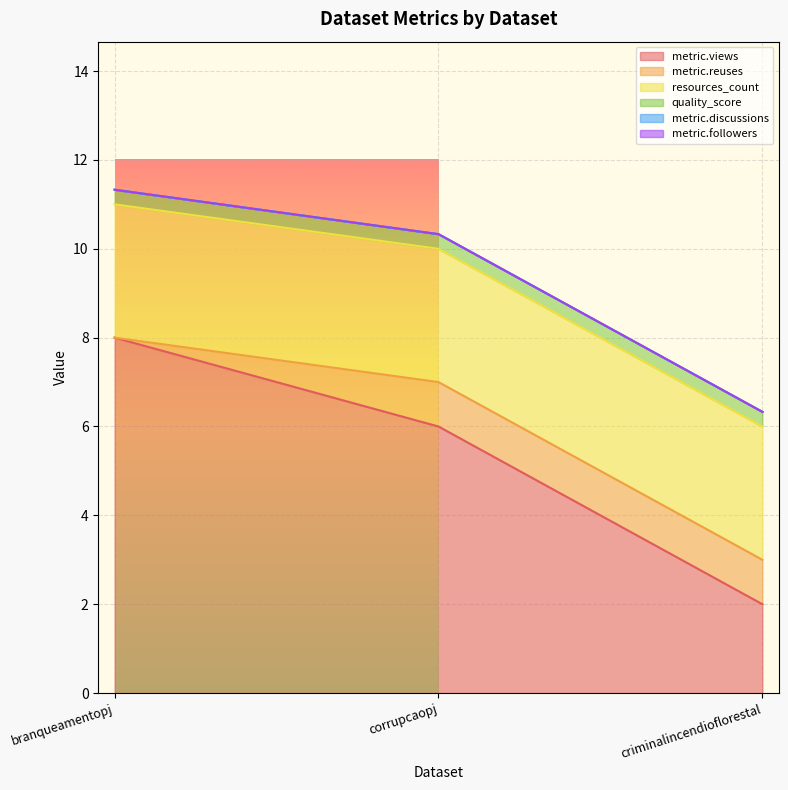

What is the total value across all series at branqueamentopj?

11.3